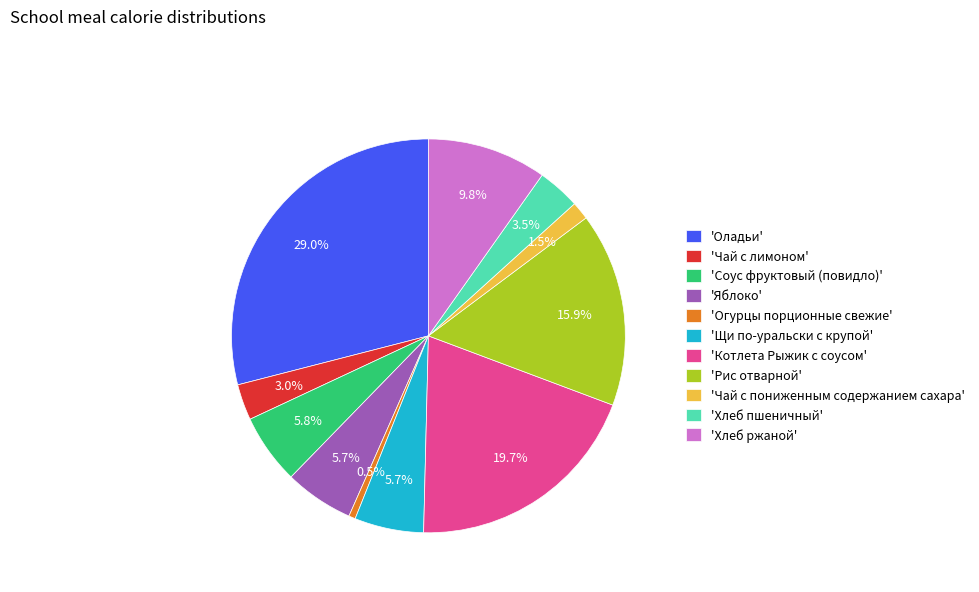

How much of the chart is everything except 'Чай с лимоном'?

97.0%